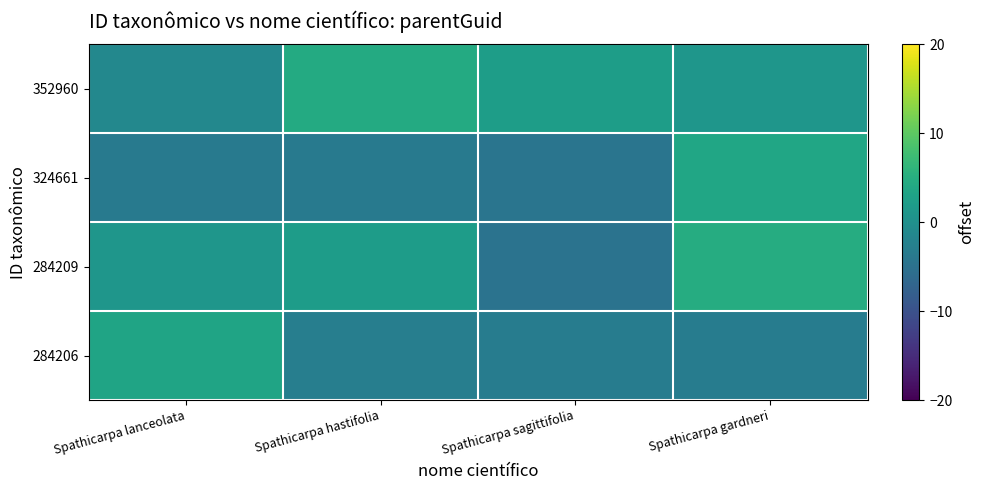

Reading left to right, what are all the values shown in this chart?

352960: Spathicarpa lanceolata=-1.3	Spathicarpa hastifolia=4.5	Spathicarpa sagittifolia=2.3	Spathicarpa gardneri=1.0
324661: Spathicarpa lanceolata=-3.4	Spathicarpa hastifolia=-3.4	Spathicarpa sagittifolia=-4.4	Spathicarpa gardneri=3.7
284209: Spathicarpa lanceolata=1.0	Spathicarpa hastifolia=2.1	Spathicarpa sagittifolia=-4.8	Spathicarpa gardneri=4.7
284206: Spathicarpa lanceolata=3.3	Spathicarpa hastifolia=-2.9	Spathicarpa sagittifolia=-3.2	Spathicarpa gardneri=-3.2